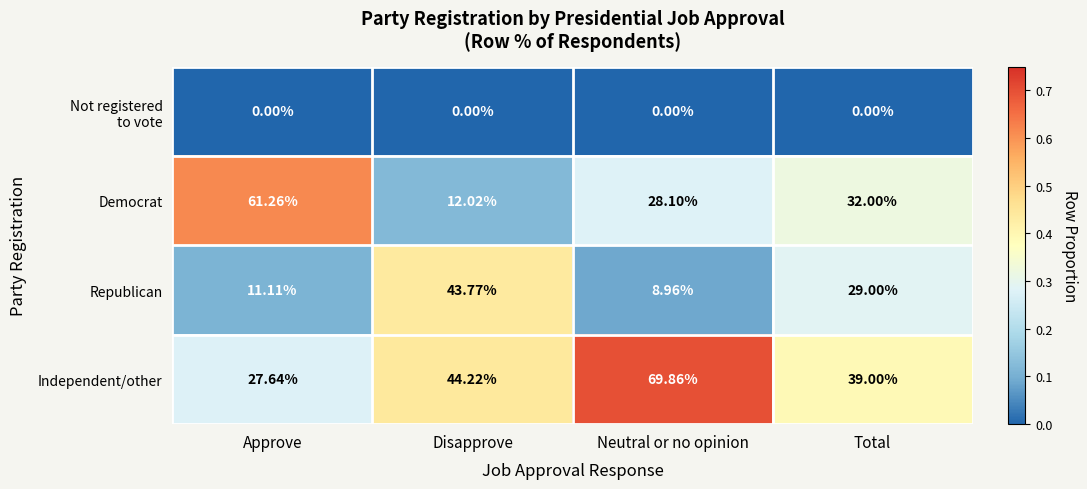

At how many categories does at least one series exceed 0?

4